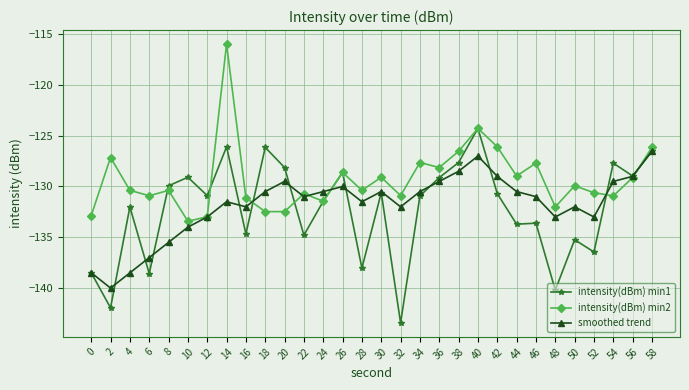

Which series has the largest range (max minus min)?

intensity(dBm) min1